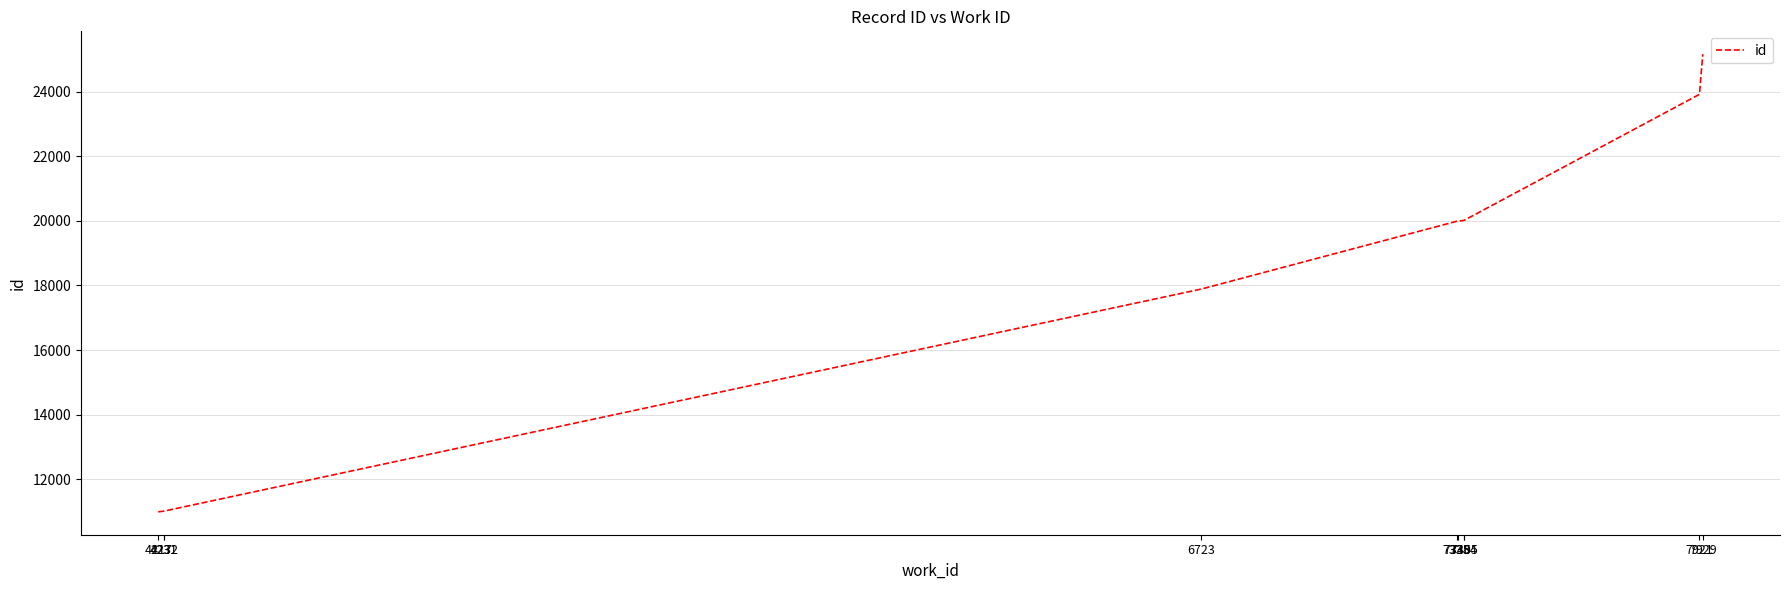

The chart shows a value of 33566 at 7921. True or false?

False